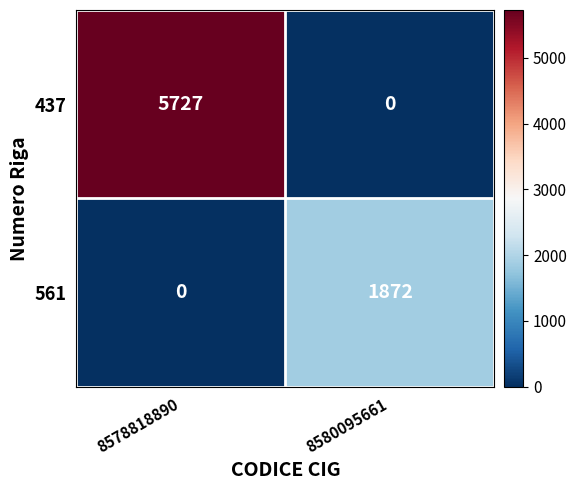

Which series changed the most between 8578818890 and 8580095661?

437